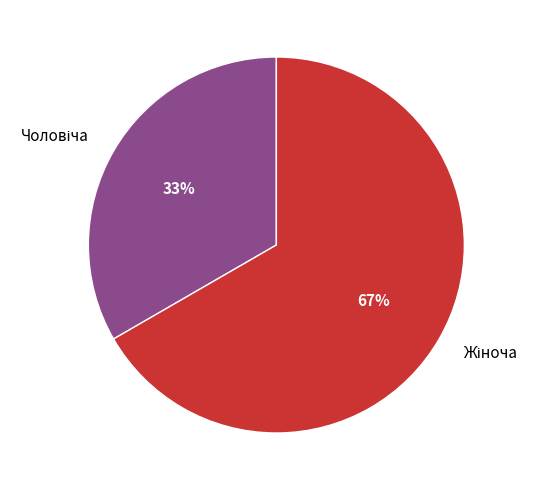

To the nearest percent, what is the average slice percentage?

50%